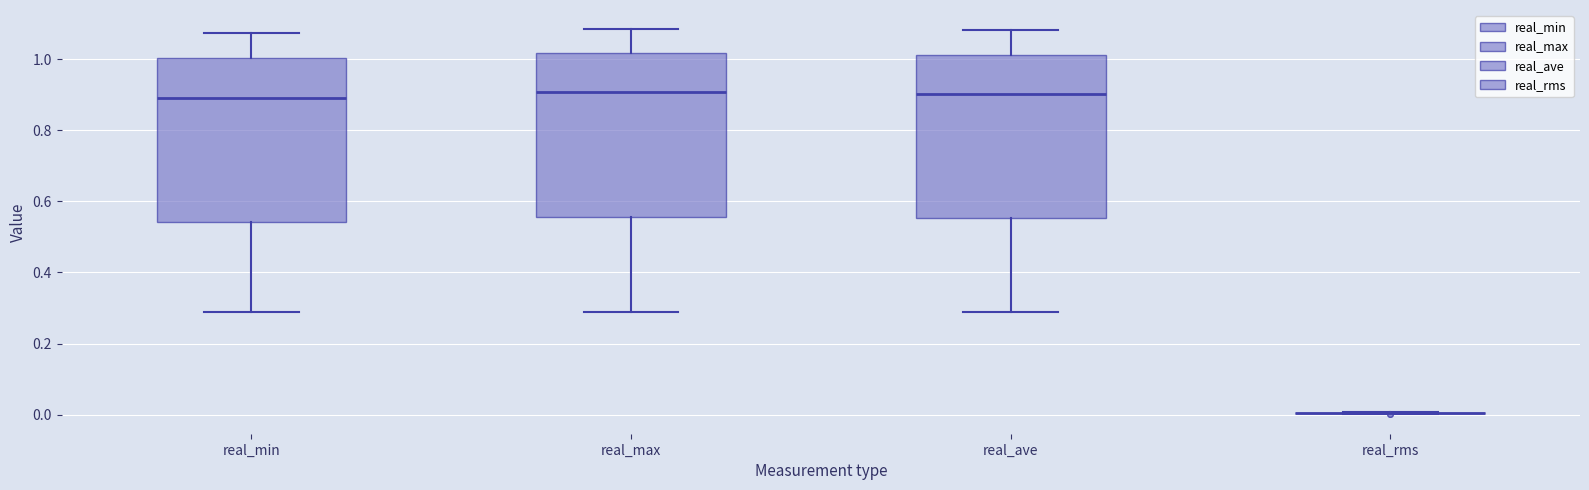

Reading left to right, read every box against the y-axis: the position of its median line, the range the box covers, and the ends of its whiskers. The values are not printed on the chart, so give them approximately, as read against the axis.

real_min: median 0.90, box 0.54 to 1.00, whiskers 0.28 to 1.08
real_max: median 0.90, box 0.56 to 1.02, whiskers 0.28 to 1.08
real_ave: median 0.90, box 0.56 to 1.02, whiskers 0.28 to 1.08
real_rms: box collapsed to a line at 0.00, whiskers 0.00 to 0.00